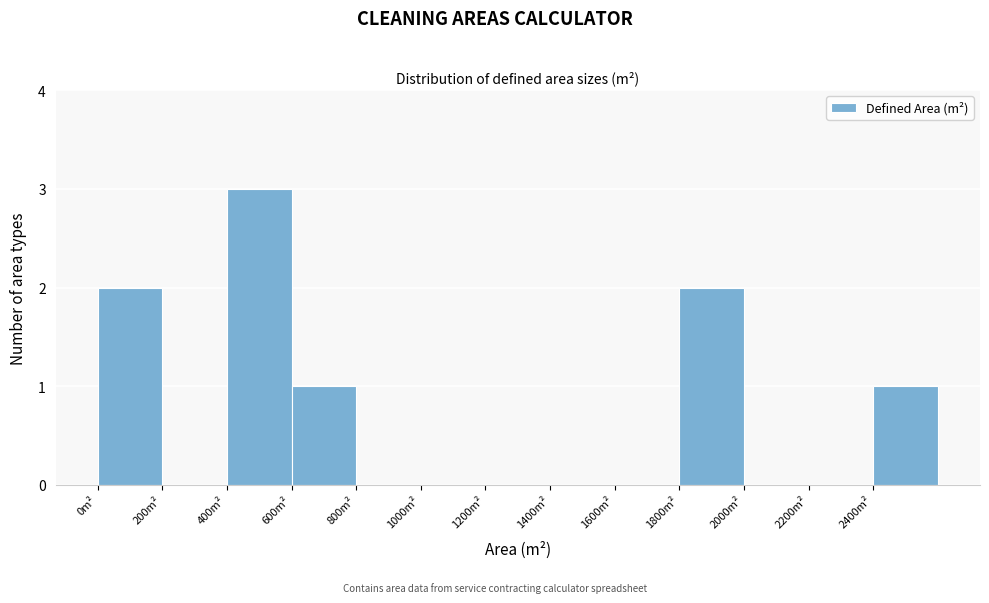

Reading left to right, list every bar in this chart as the range it spans on the x-axis followed by its height. The values are not printed on the chart, so give them approximately, as read against the axis.

0 to 200: 2
200 to 400: 0
400 to 600: 3
600 to 800: 1
800 to 1000: 0
1000 to 1200: 0
1200 to 1400: 0
1400 to 1600: 0
1600 to 1800: 0
1800 to 2000: 2
2000 to 2200: 0
2200 to 2400: 0
2400 to 2600: 1